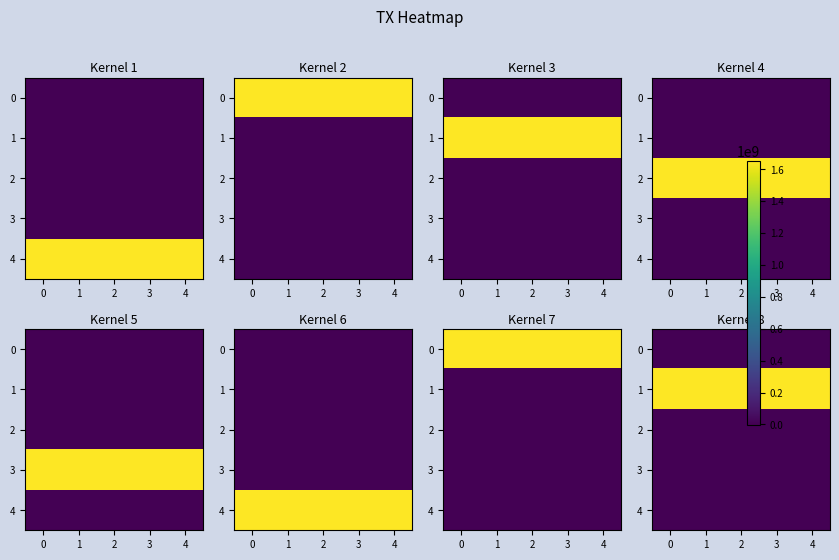

The value of 4 at 3 is 1.0. True or false?

True